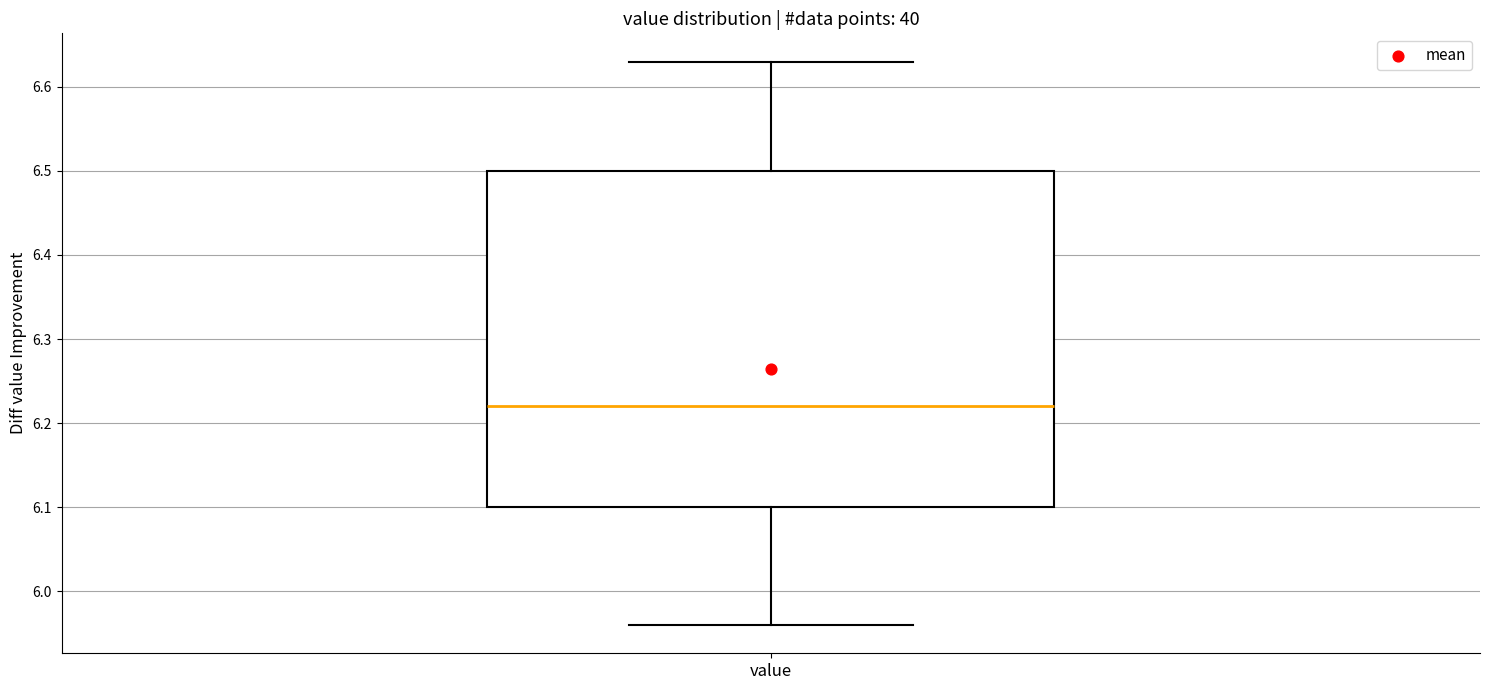

Where is the lower edge of the box for value on the y-axis? The values are not printed on the chart, so give them approximately, as read against the axis.

6.10